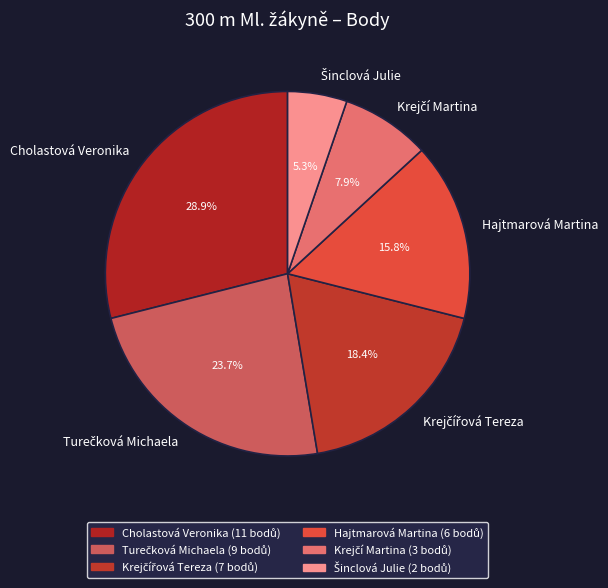

To the nearest percent, what portion does Cholastová Veronika represent?

29%